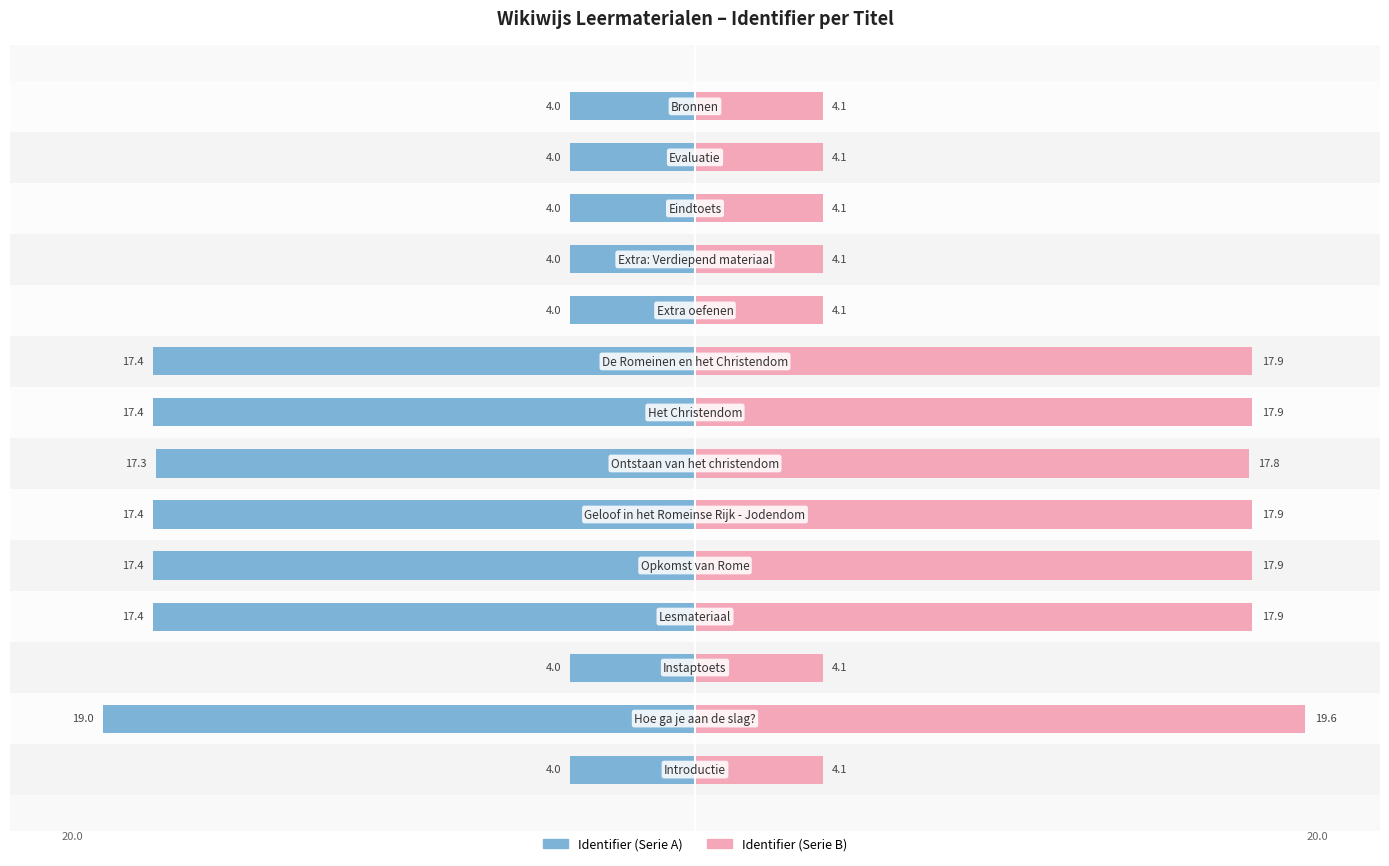

Which series has the largest total across all categories?

Identifier (B)